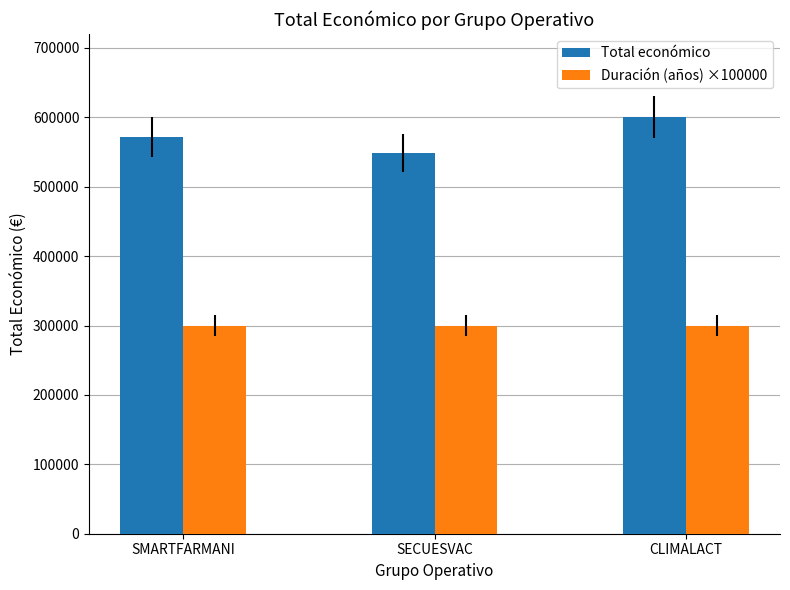

Between SMARTFARMANI and SECUESVAC, which series saw the biggest shift?

Total económico